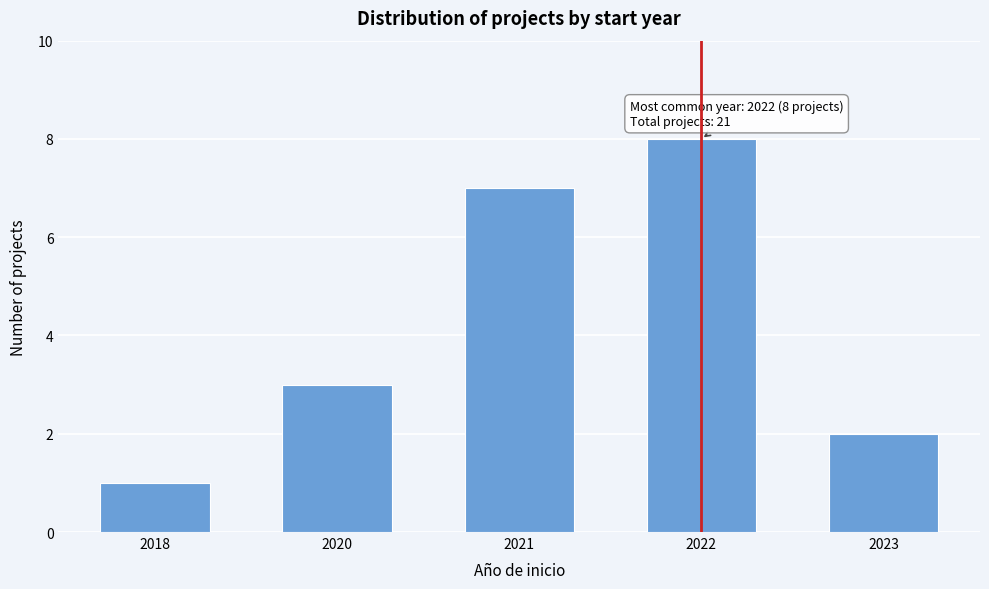

Reading left to right, list all the values displayed in this chart.

1	3	7	8	2